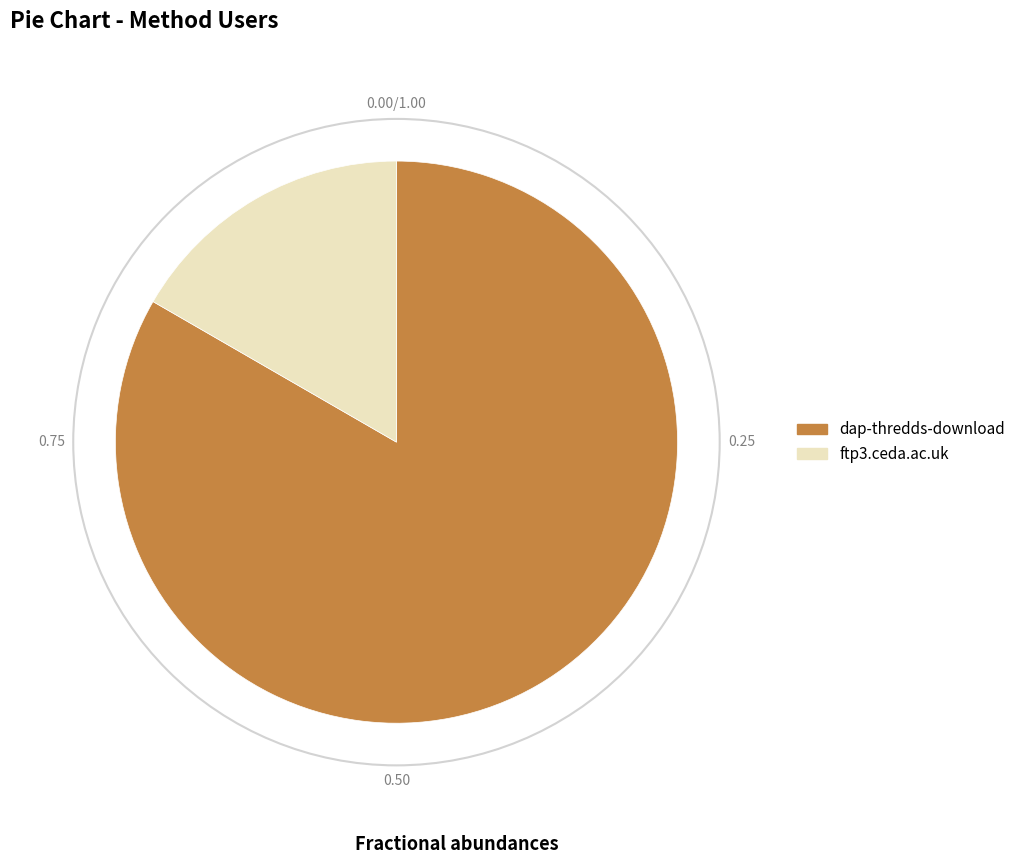

Is there a majority slice in this chart?

Yes